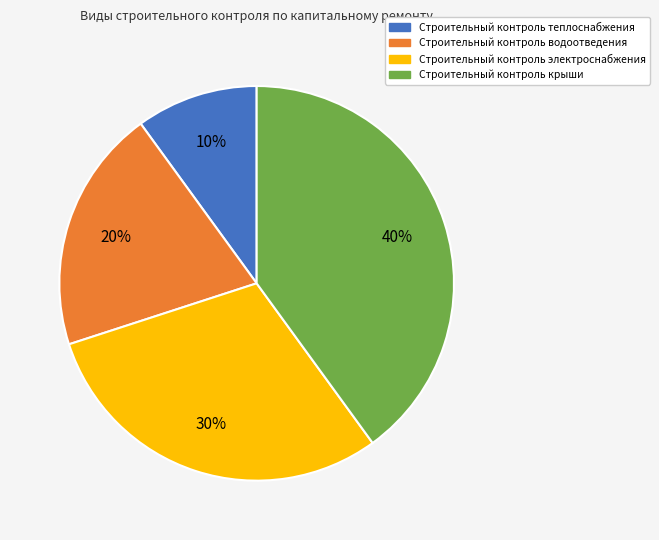

Count the number of slices in the pie.

4